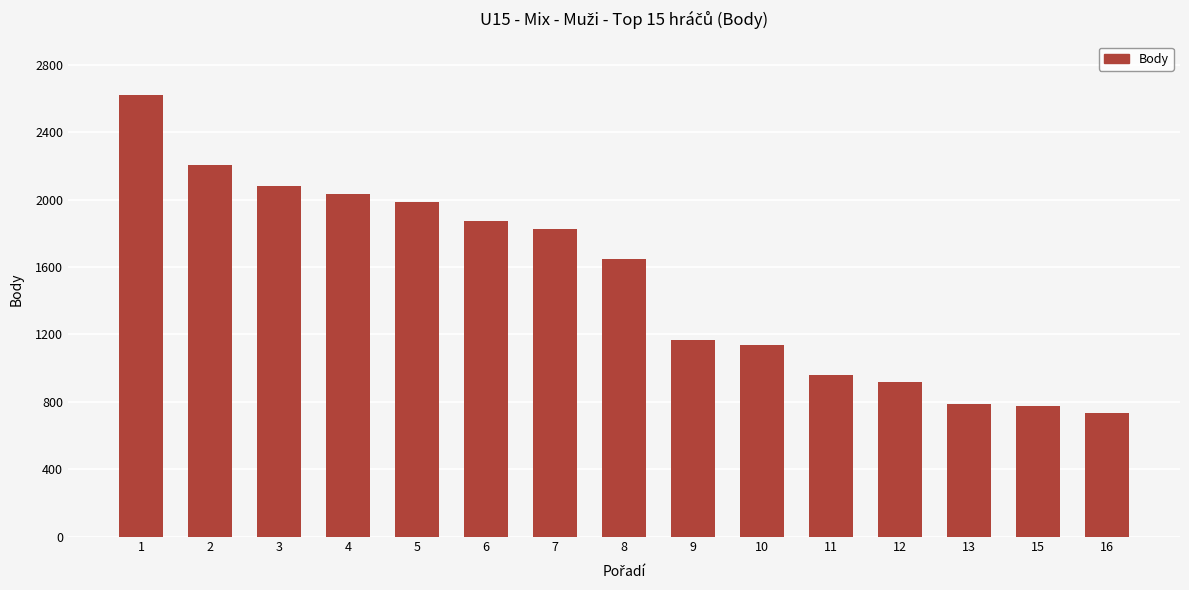

How many categories are shown in the chart?

15